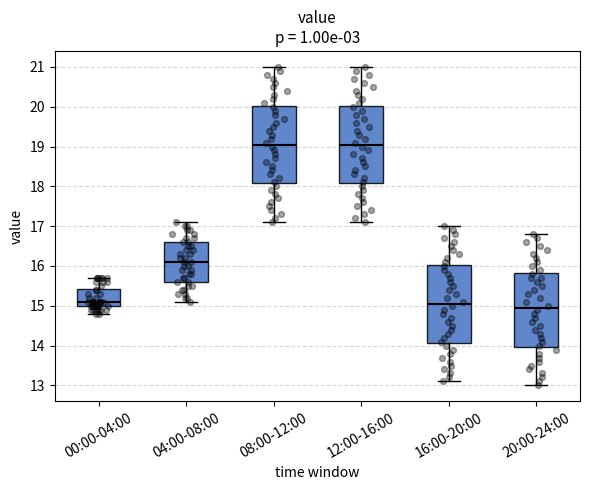

Where does the upper whisker of the box for 08:00-12:00 end on the y-axis? The values are not printed on the chart, so give them approximately, as read against the axis.

21.0